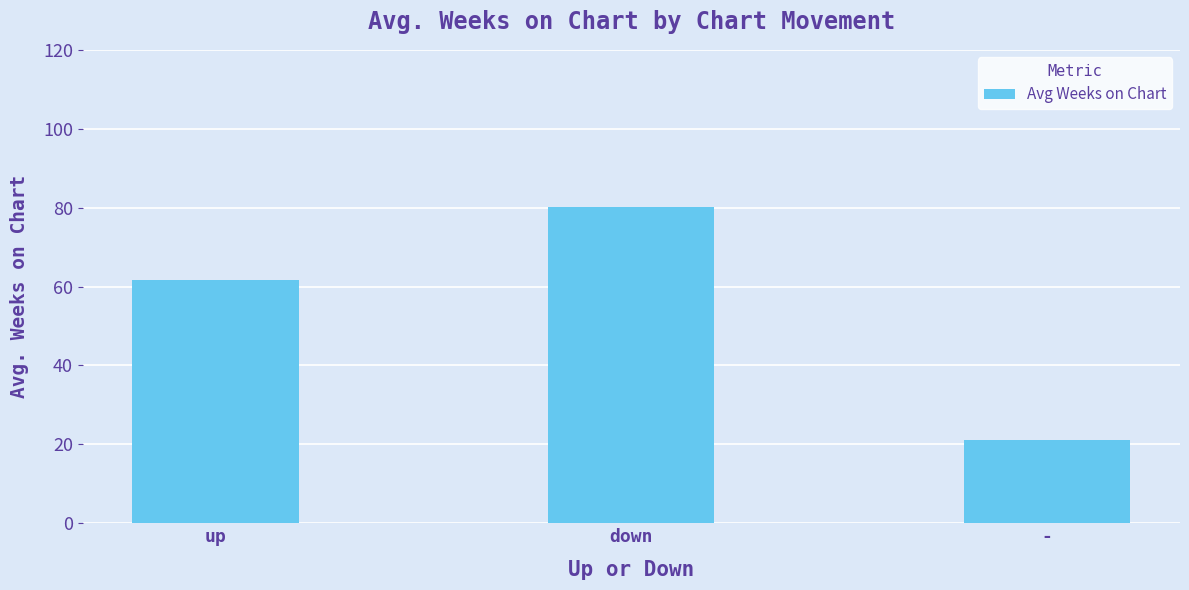

Count the number of data series in this chart.

1